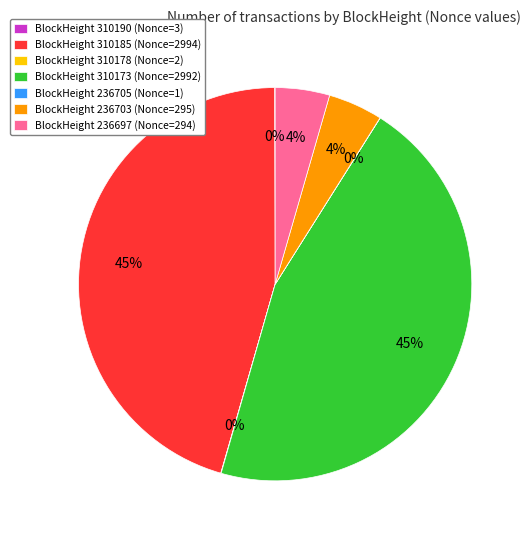

To the nearest percent, what is the average slice percentage?

14%